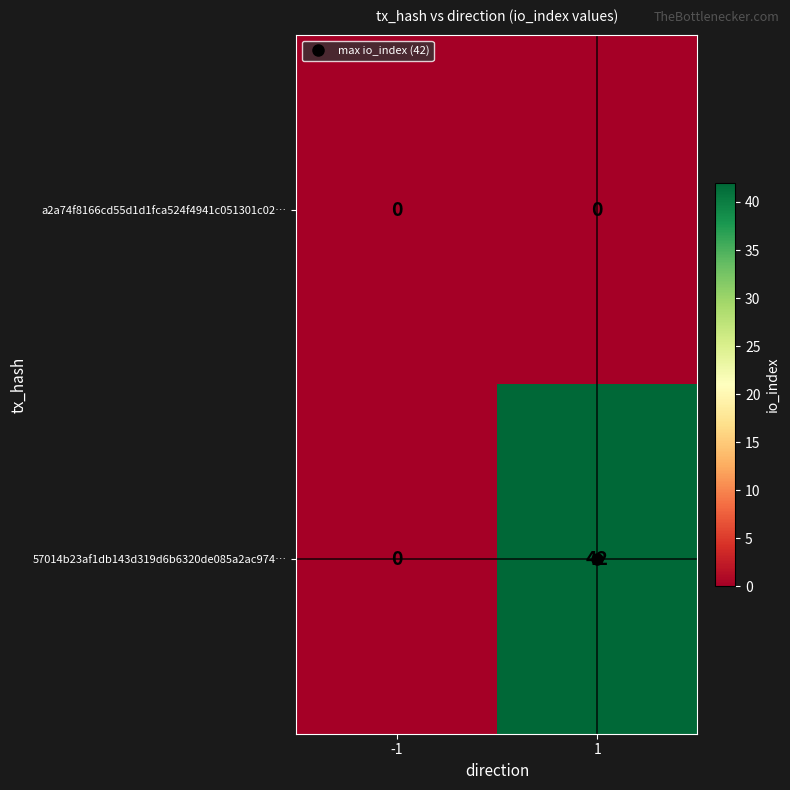

List the series in order of their peak value, highest first.

57014b23af1db143d319d6b6320de085a2ac974…, a2a74f8166cd55d1d1fca524f4941c051301c02…